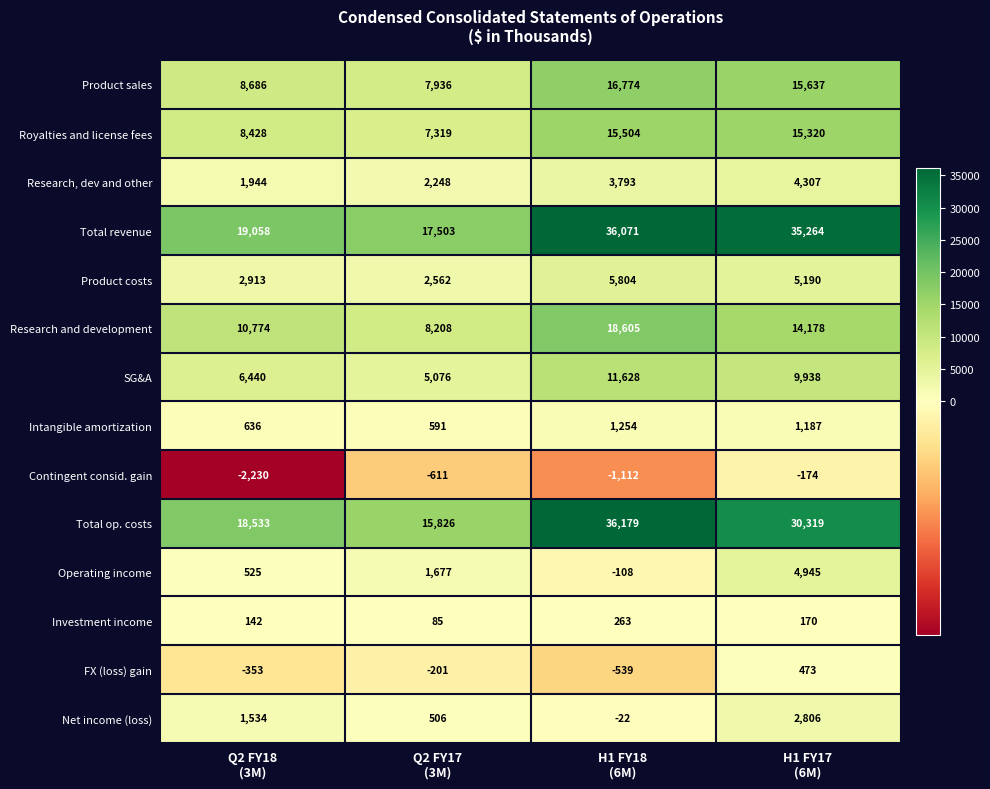

Which series has the largest total across all categories?

Total revenue